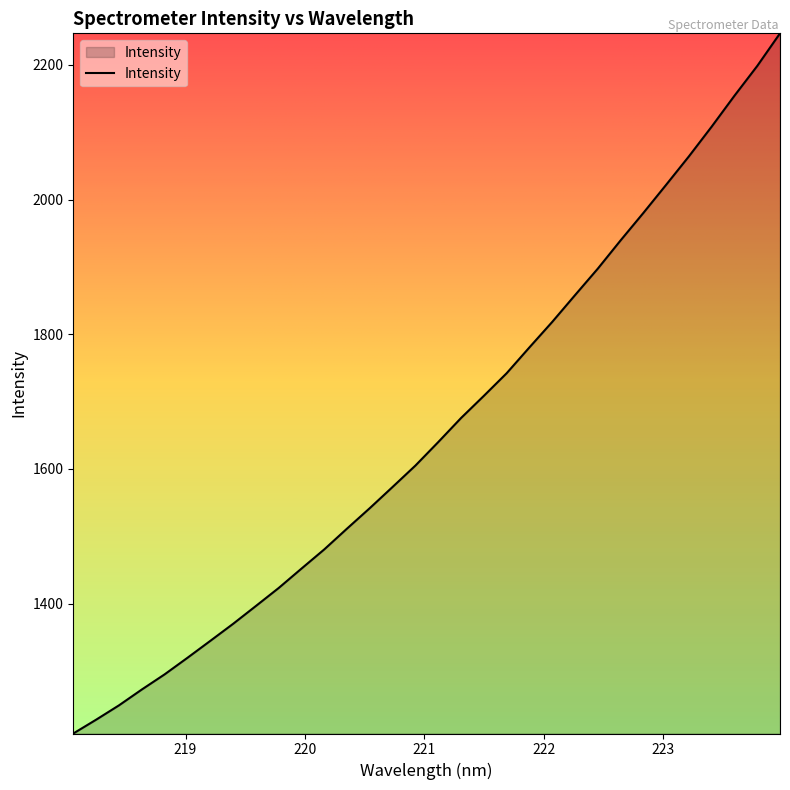

What is the sum of all values?

53104.5